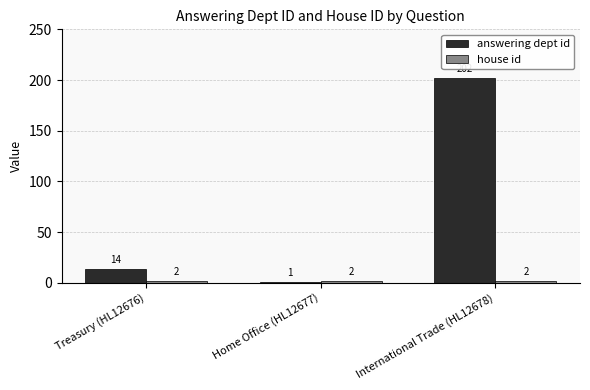

What is the difference between the maximum and minimum values in the answering dept id series?

201